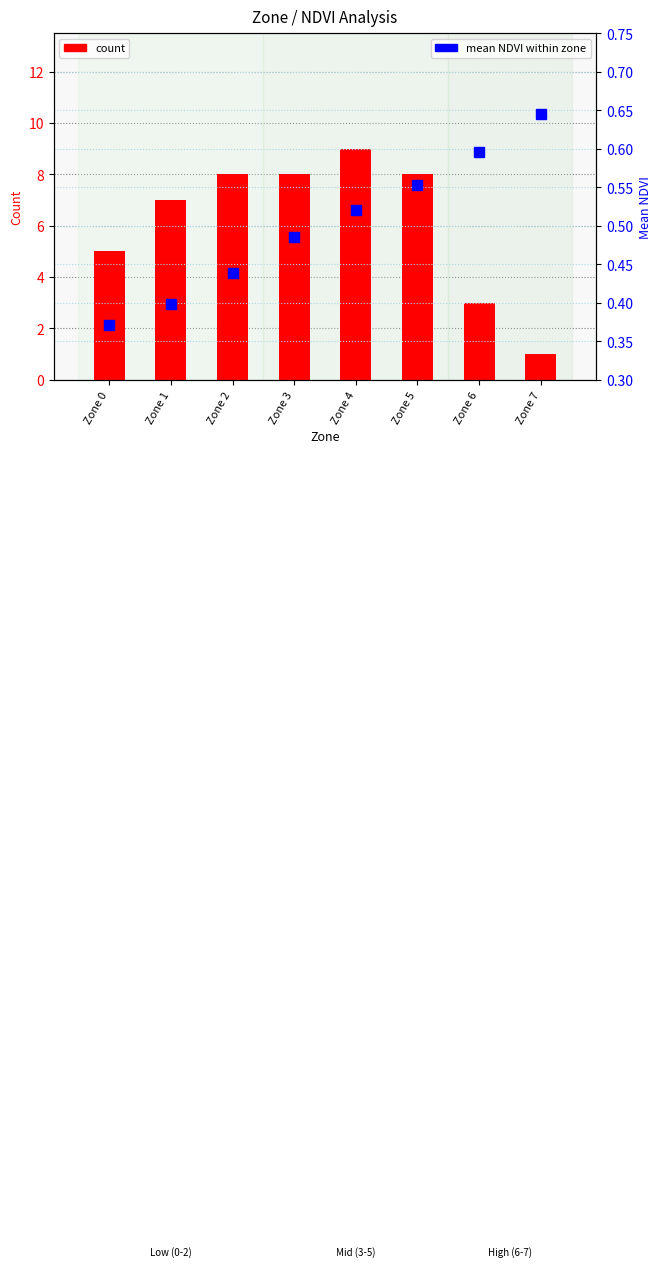

Rank the categories by mean NDVI value from highest to lowest.

Zone 7, Zone 6, Zone 5, Zone 4, Zone 3, Zone 2, Zone 1, Zone 0